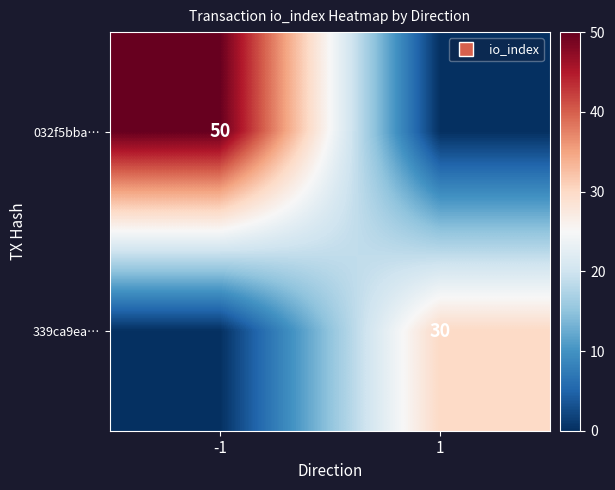

How many positive values does the 339ca9ea… series have?

1